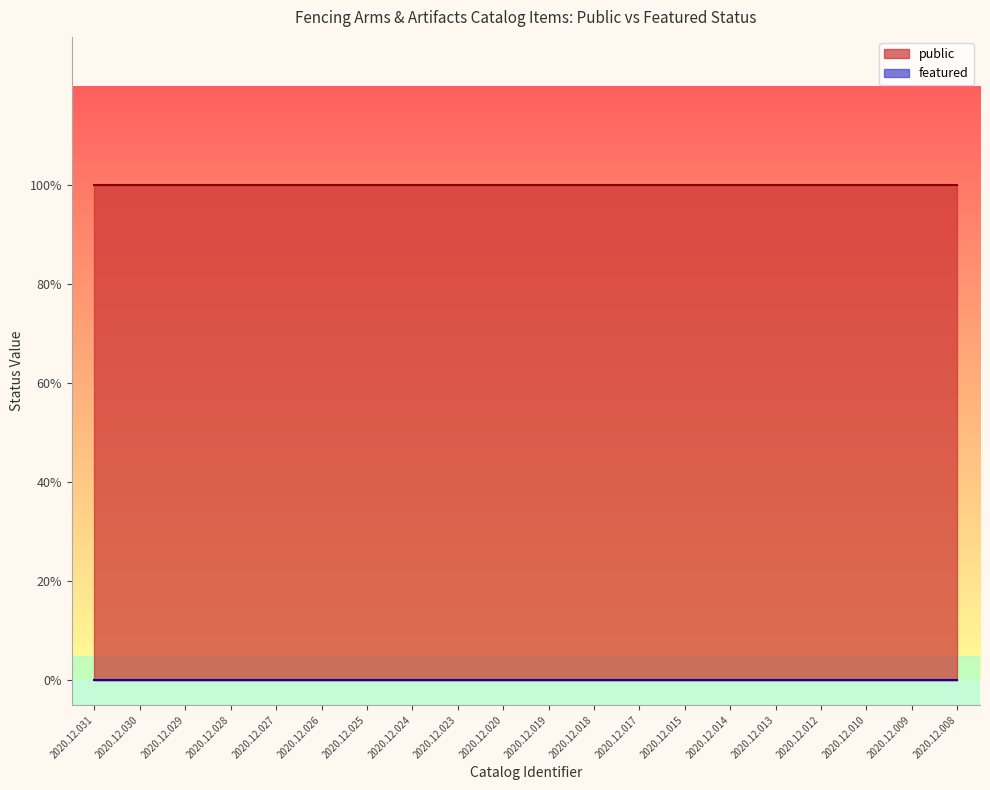

What is the spread (max minus min) of values at 2020.12.018?

1